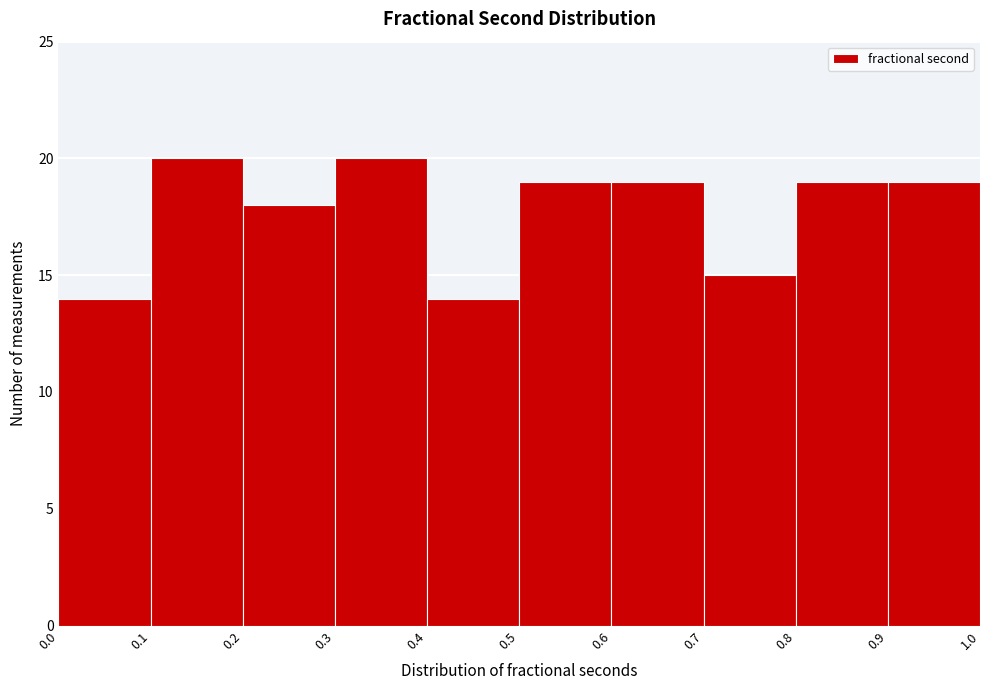

Reading left to right, transcribe this chart: for each bar, give the range it covers on the x-axis and its height. The values are not printed on the chart, so give them approximately, as read against the axis.

0.0 to 0.1: 14
0.1 to 0.2: 20
0.2 to 0.3: 18
0.3 to 0.4: 20
0.4 to 0.5: 14
0.5 to 0.6: 19
0.6 to 0.7: 19
0.7 to 0.8: 15
0.8 to 0.9: 19
0.9 to 1.0: 19